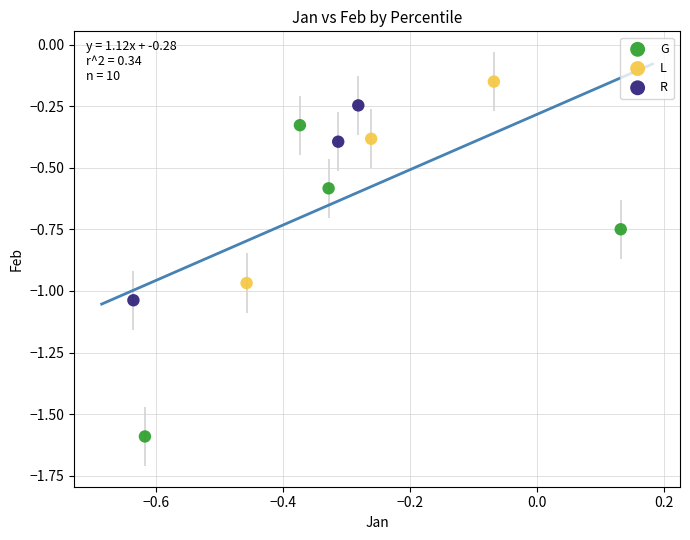

Which series has the widest spread of Y values?

G